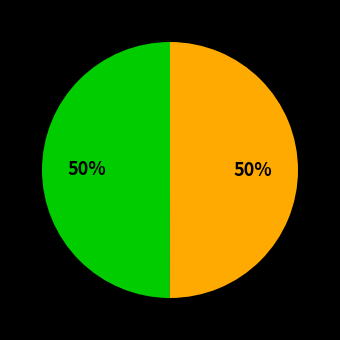

To the nearest percent, what is the average slice percentage?

50%